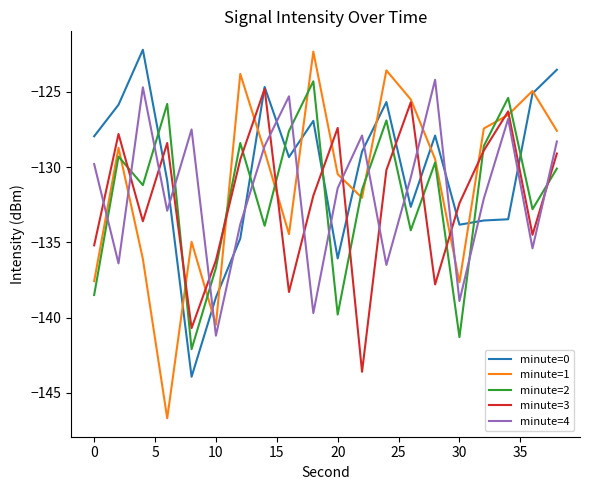

What is the smallest value displayed?

-146.7